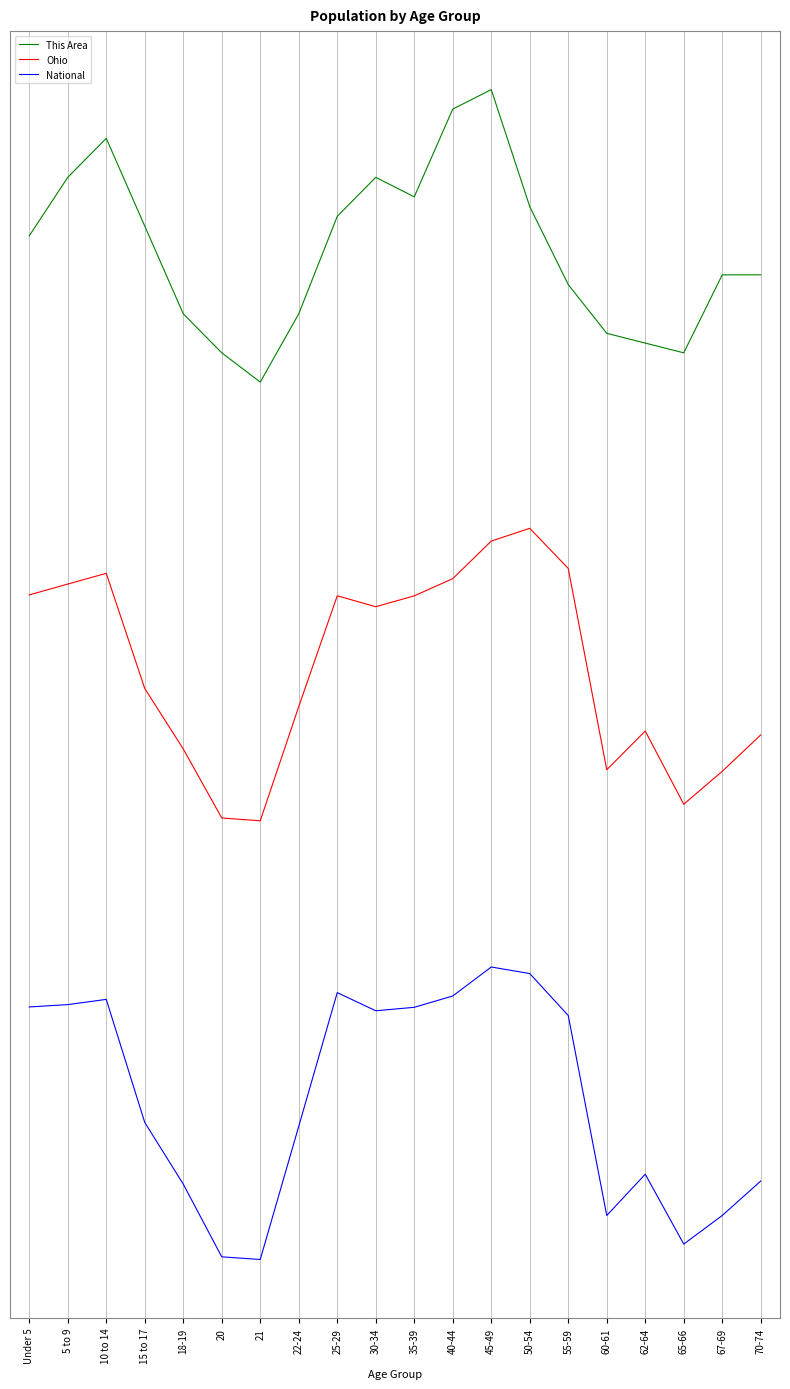

Does the chart have visible grid lines?

Yes